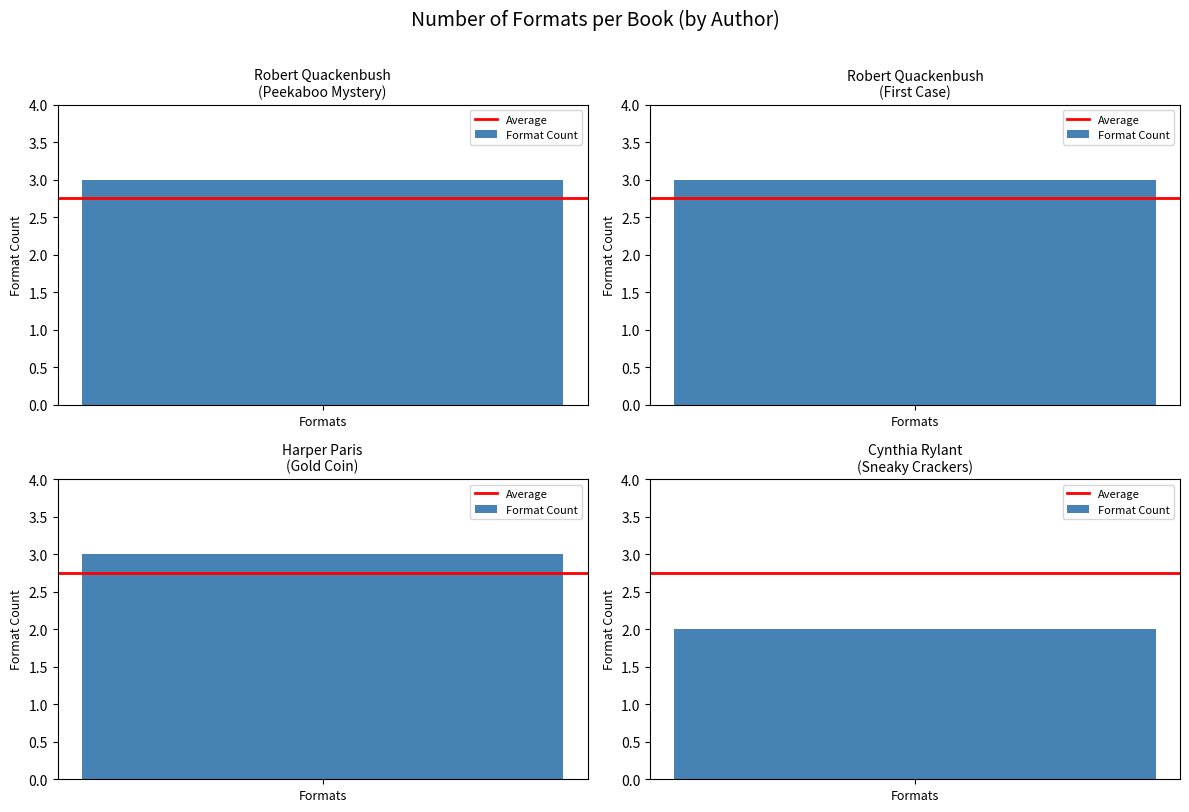

What is the label of the 2nd bar from the right?

Harper Paris
(Gold Coin)